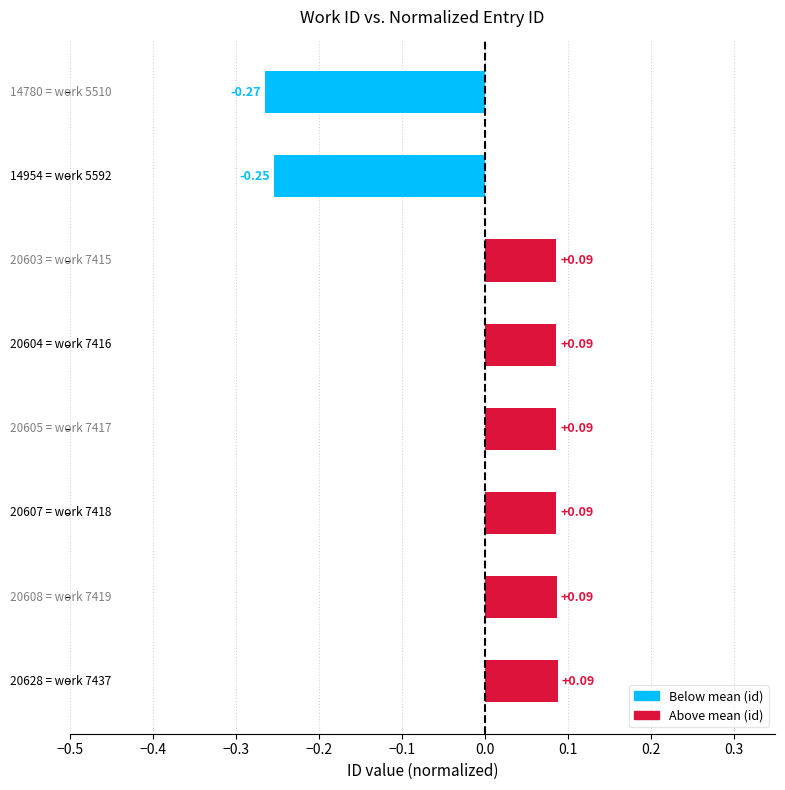

What is the difference between the maximum and minimum values?

0.4